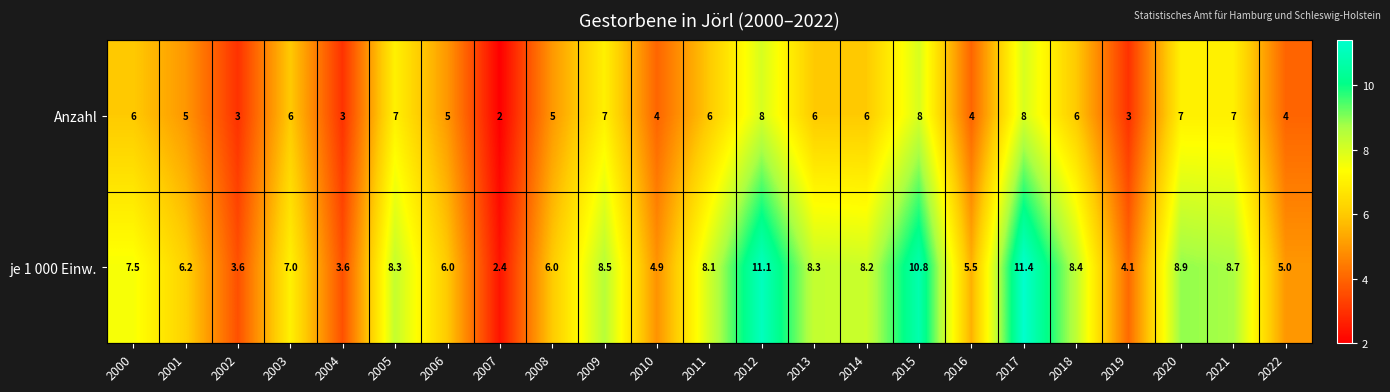

Is the value of Anzahl at 2017 greater than the value of je 1 000 Einw. at 2022?

Yes